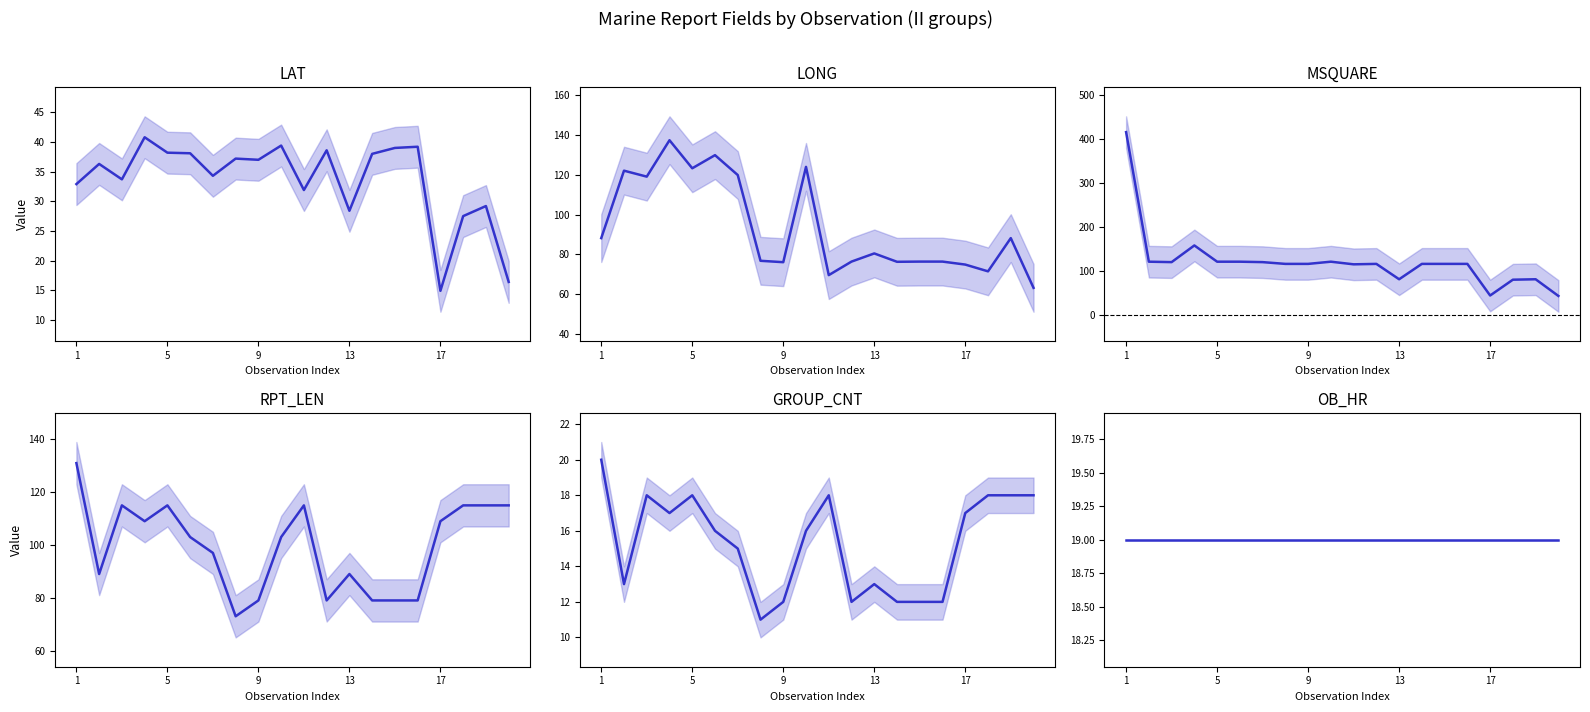

The LONG series shows 46.9 at 18. True or false?

False